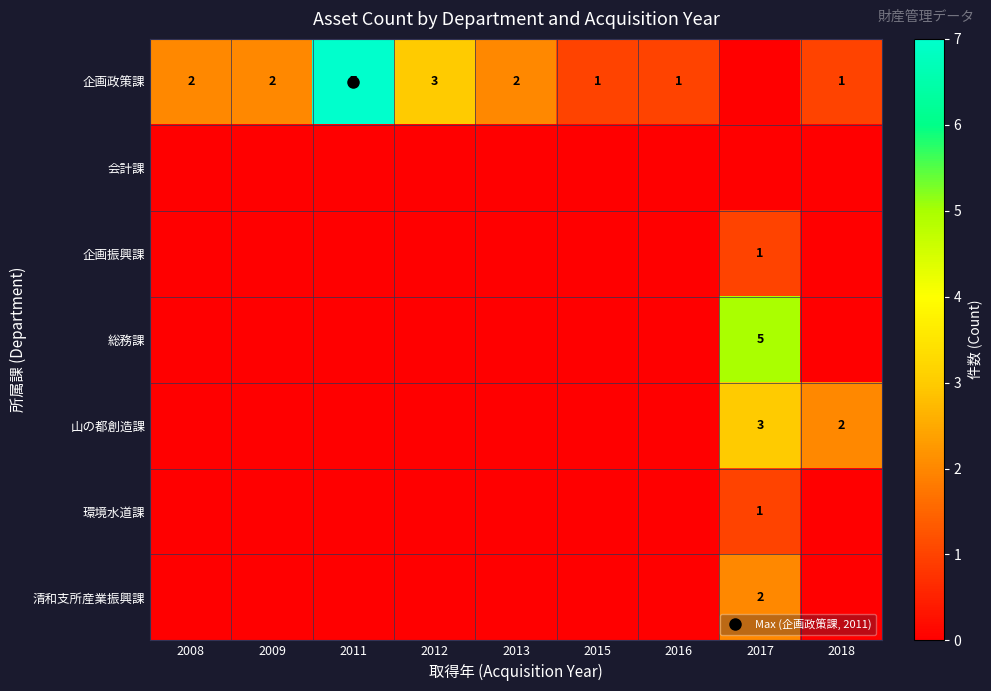

How many series are shown in this chart?

7